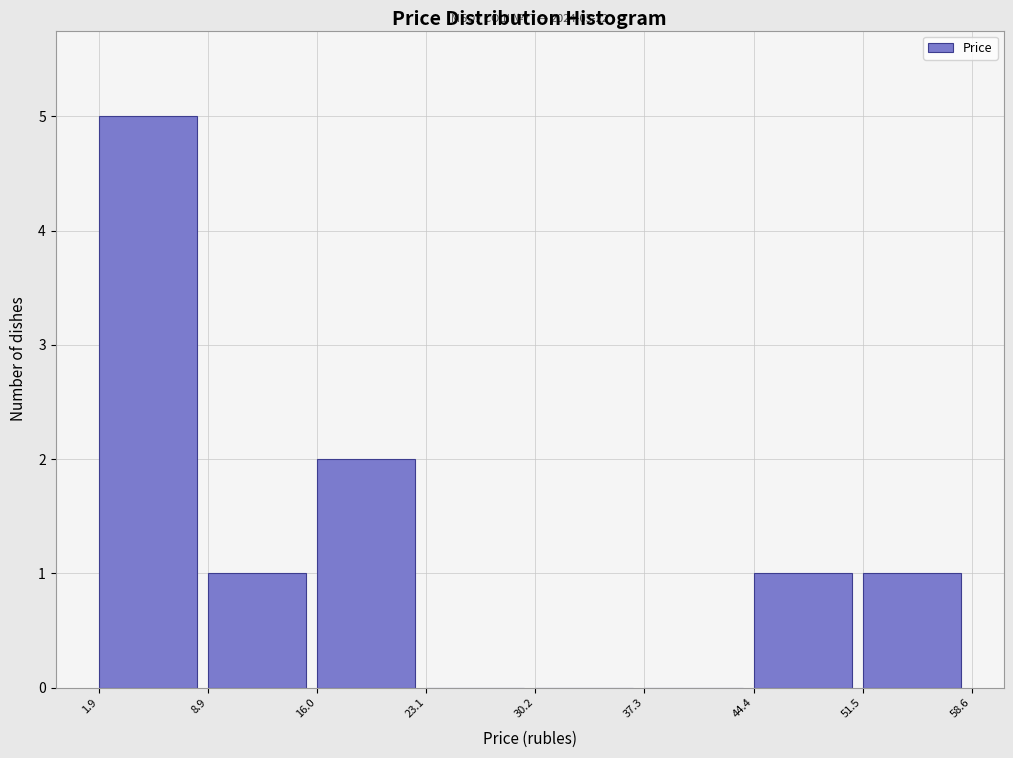

Which range on the x-axis has the tallest bar?

1.9 to 8.9